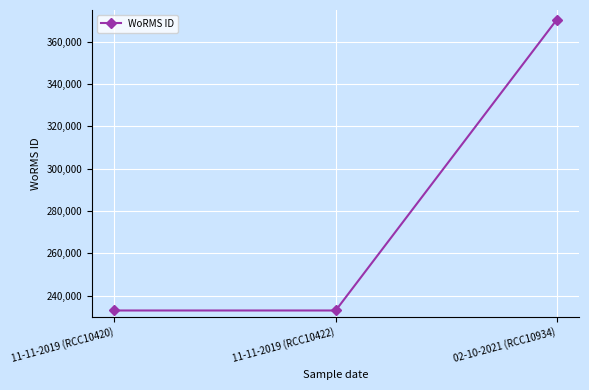

What is the sum of the values at 11-11-2019 (RCC10420) and 11-11-2019 (RCC10422)?

466074